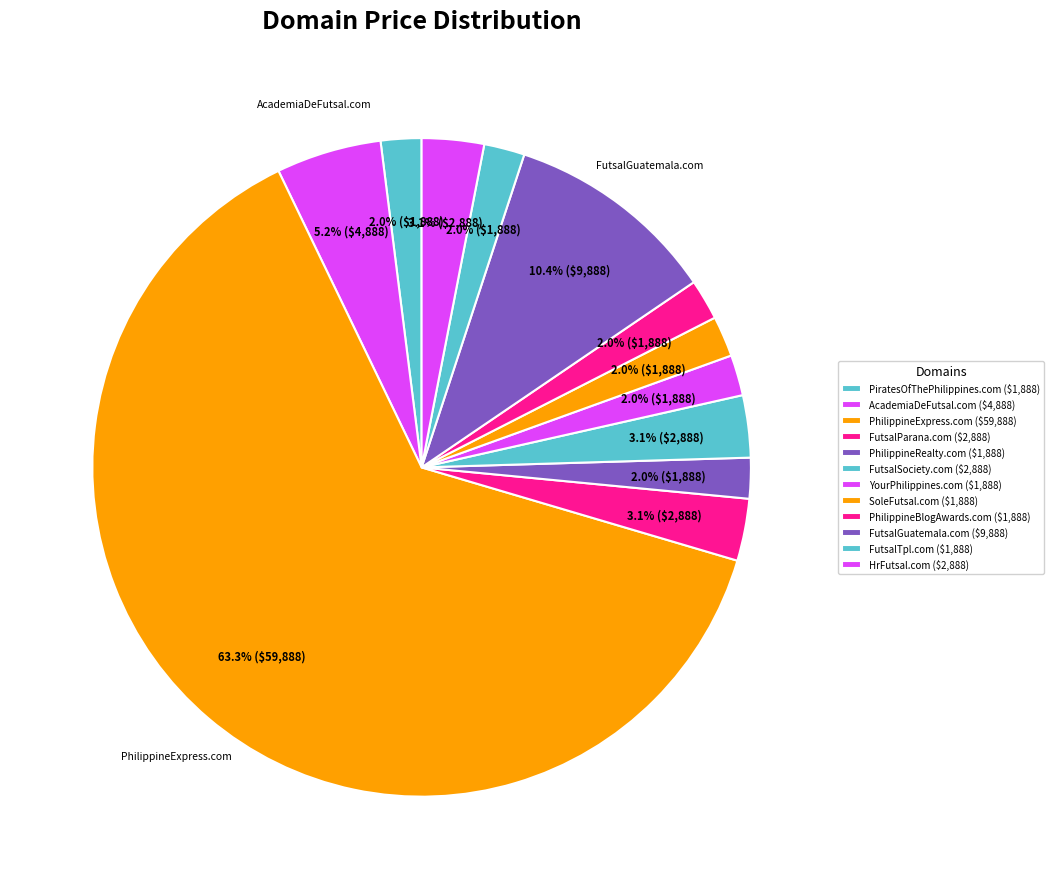

Is the sum of HrFutsal.com and SoleFutsal.com greater than half?

No